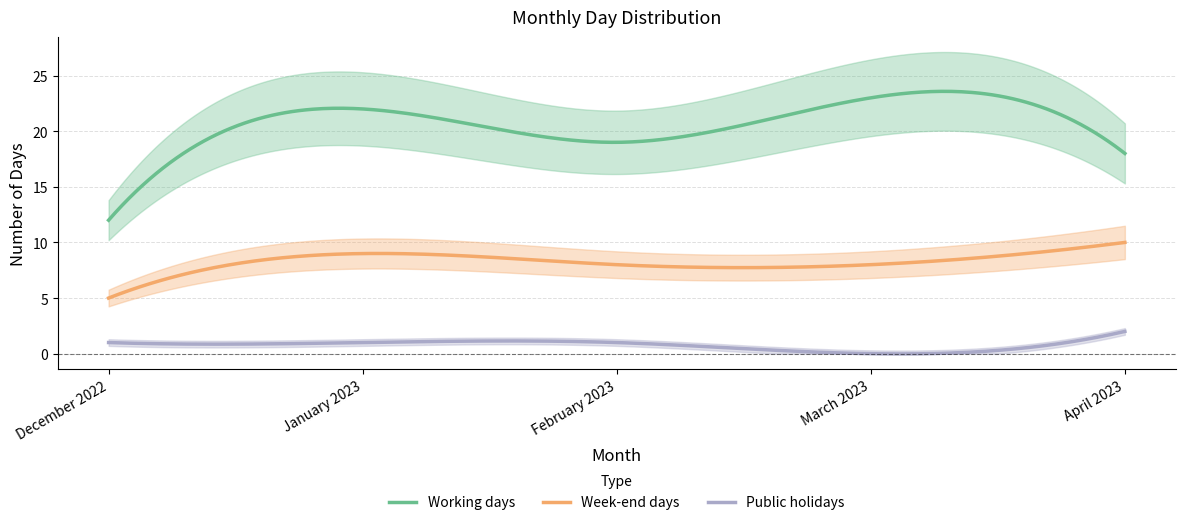

Which series has the largest range (max minus min)?

Working days